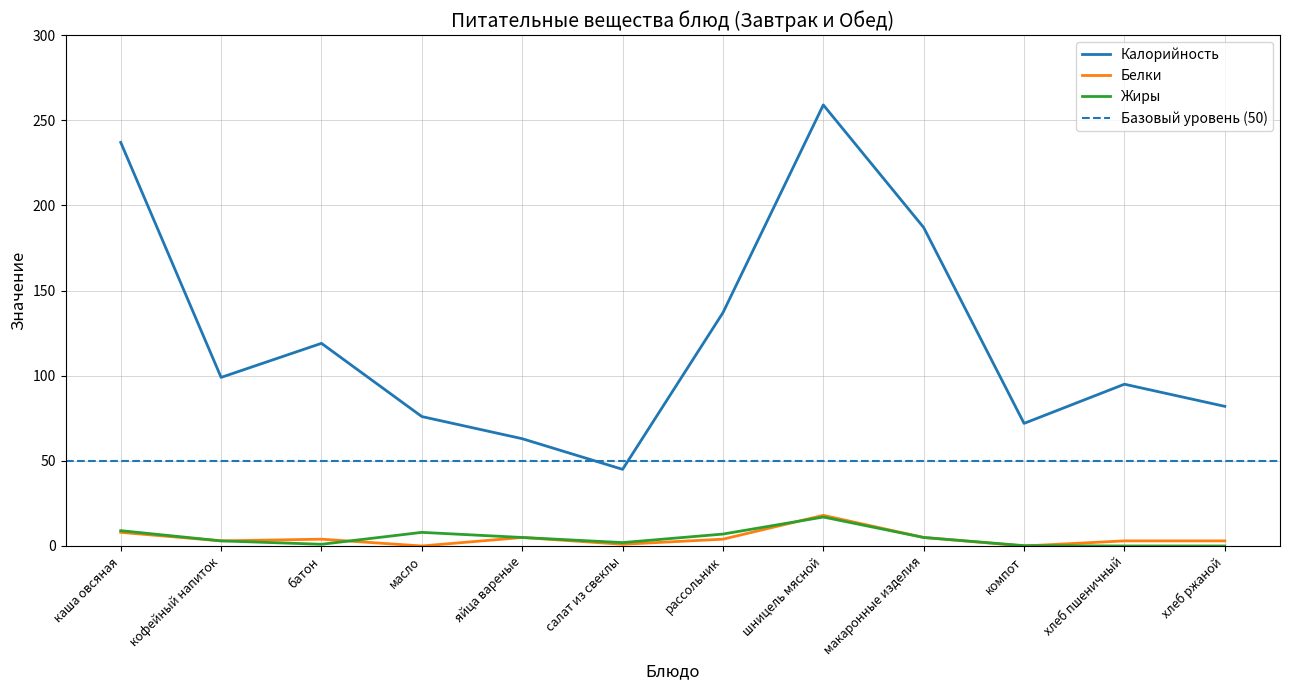

Reading left to right, transcribe all the data shown in this chart.

Калорийность: каша овсяная=237.0	кофейный напиток=99.0	батон=119.0	масло=76.0	яйца вареные=63.0	салат из свеклы=45.0	рассольник=137.0	шницель мясной=259.0	макаронные изделия=187.0	компот=72.0	хлеб пшеничный=95.0	хлеб ржаной=82.0
Белки: каша овсяная=8.0	кофейный напиток=3.0	батон=4.0	масло=0.0	яйца вареные=5.0	салат из свеклы=1.0	рассольник=4.0	шницель мясной=18.0	макаронные изделия=5.0	компот=0.0	хлеб пшеничный=3.0	хлеб ржаной=3.0
Жиры: каша овсяная=9.0	кофейный напиток=3.0	батон=1.0	масло=8.0	яйца вареные=5.0	салат из свеклы=2.0	рассольник=7.0	шницель мясной=17.0	макаронные изделия=5.0	компот=0.2	хлеб пшеничный=0.0	хлеб ржаной=0.0